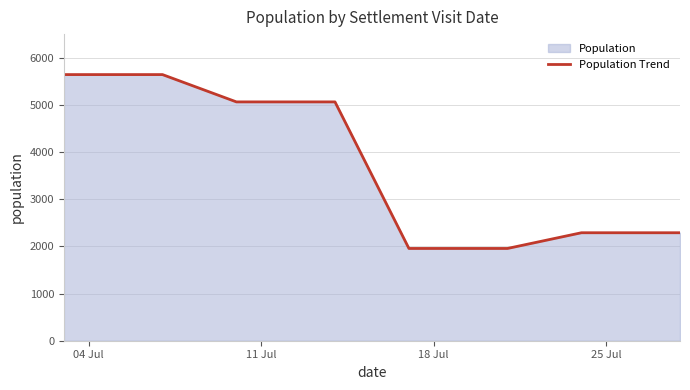

Reading left to right, extract all data points from this chart.

5642	5642	5642	5642	5642	5063	5063	5063	5063	5063	1956	1956	1956	1956	1956	2289	2289	2289	2289	2289